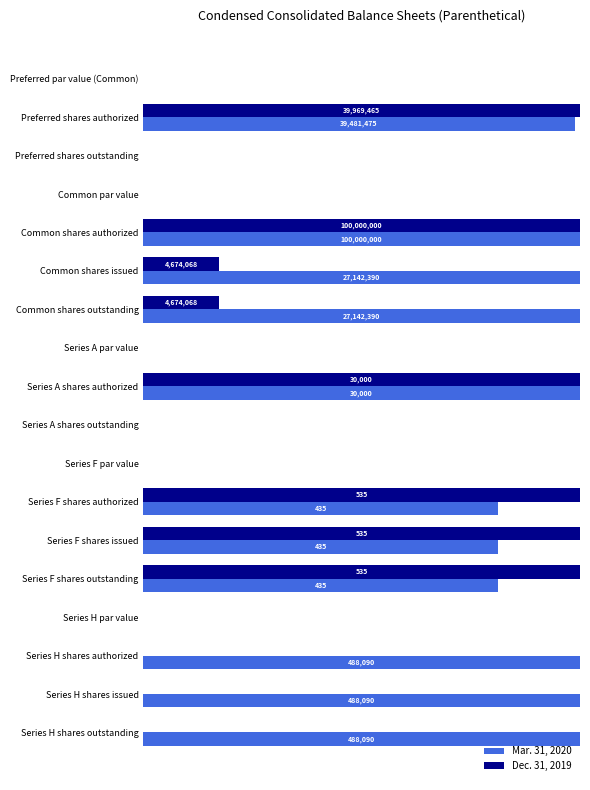

What are all the series names shown in the legend?

Mar. 31, 2020, Dec. 31, 2019